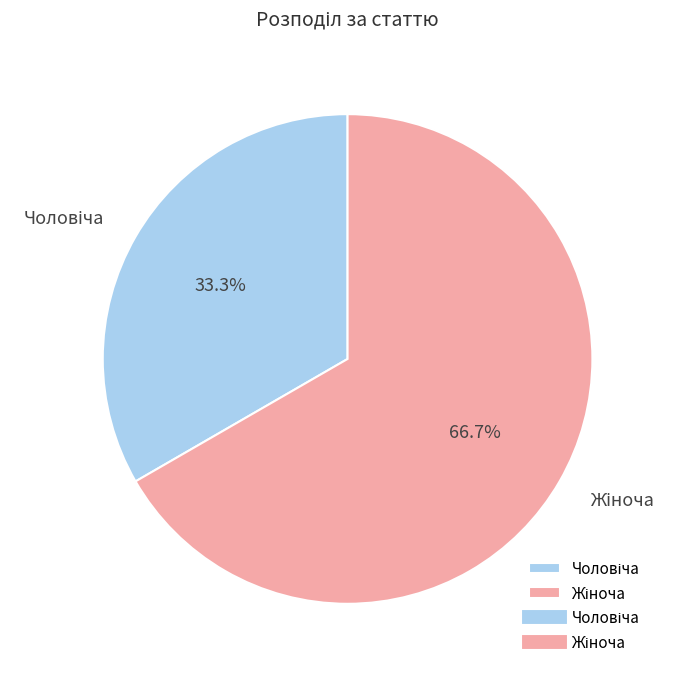

Does any single category account for the majority?

Yes